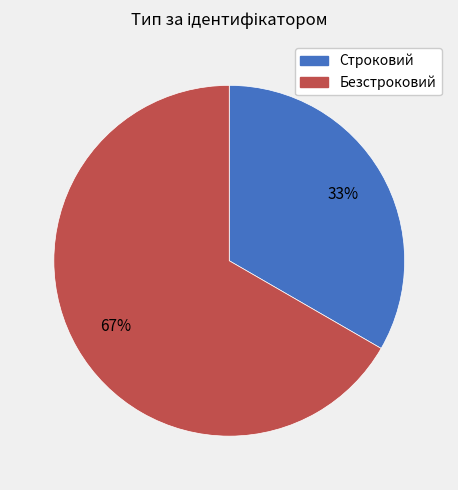

What percentage is the Безстроковий slice, to the nearest percent?

67%